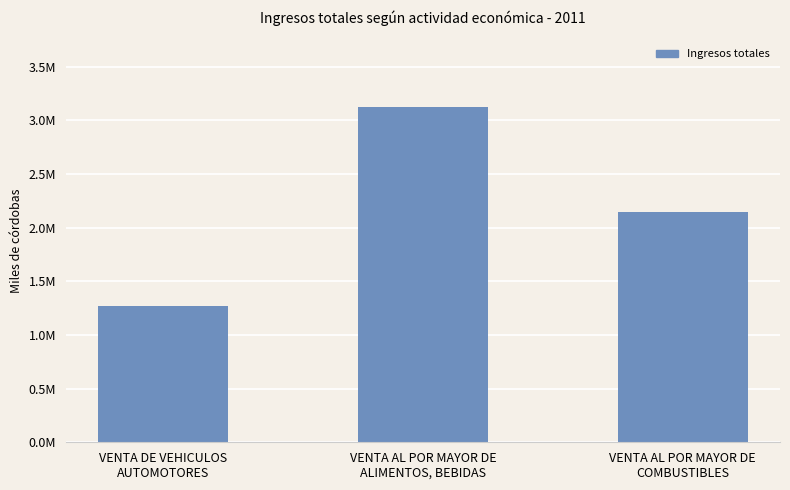

What is the smallest value displayed?

1268397.6